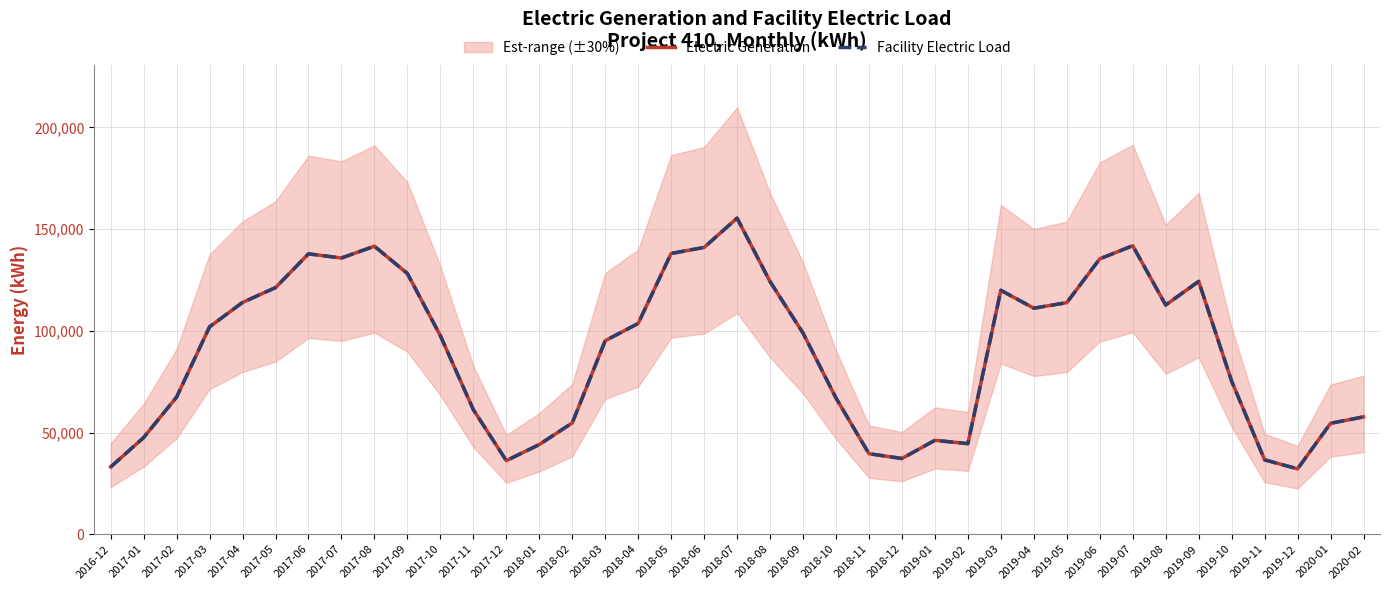

Which series has the largest total across all categories?

Electric Generation